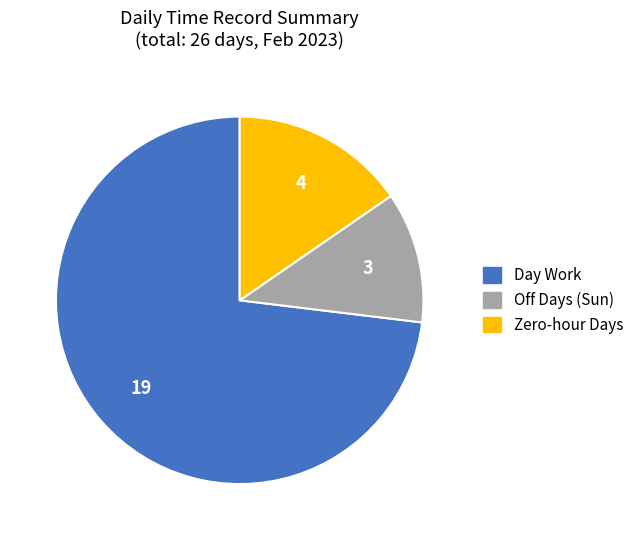

What is the largest slice in the pie chart?

Day Work